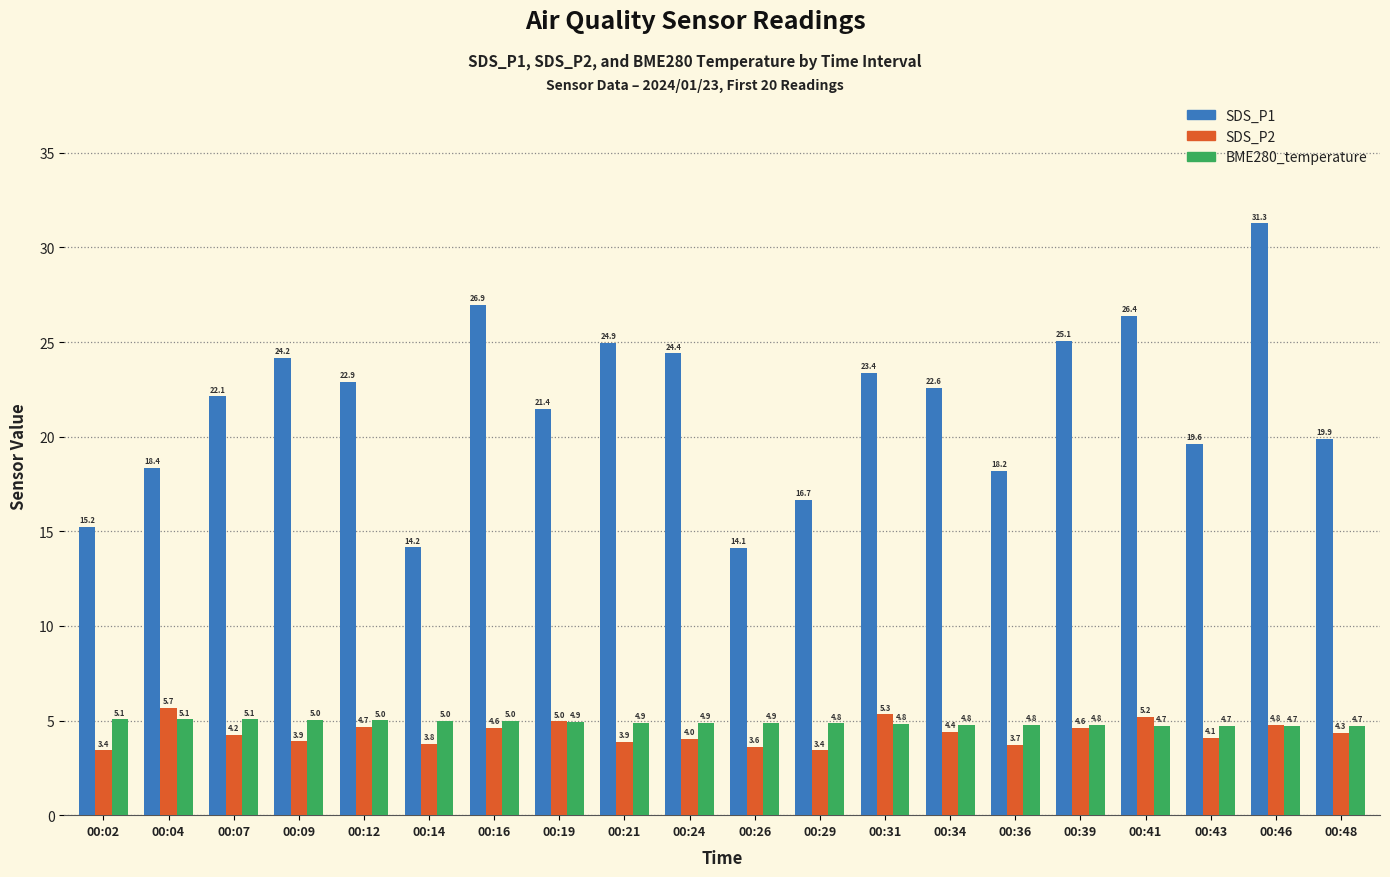

At which label does SDS_P1 reach its minimum?

00:26